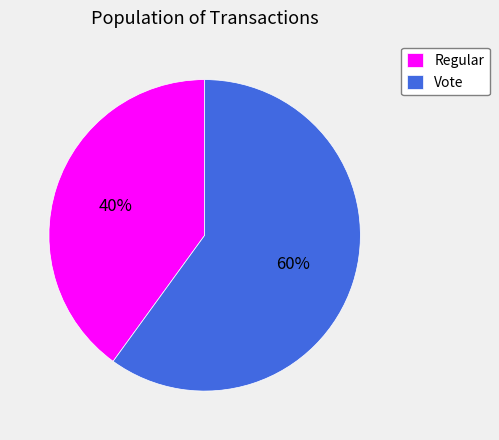

How many slices are in this pie chart?

2